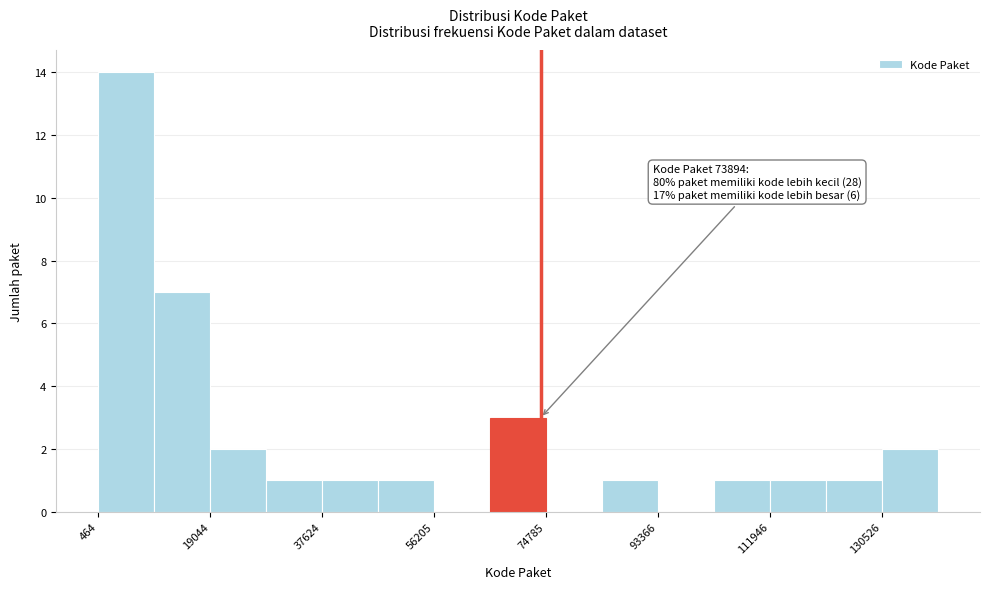

Over which range of the x-axis is the bar tallest?

0 to 10000